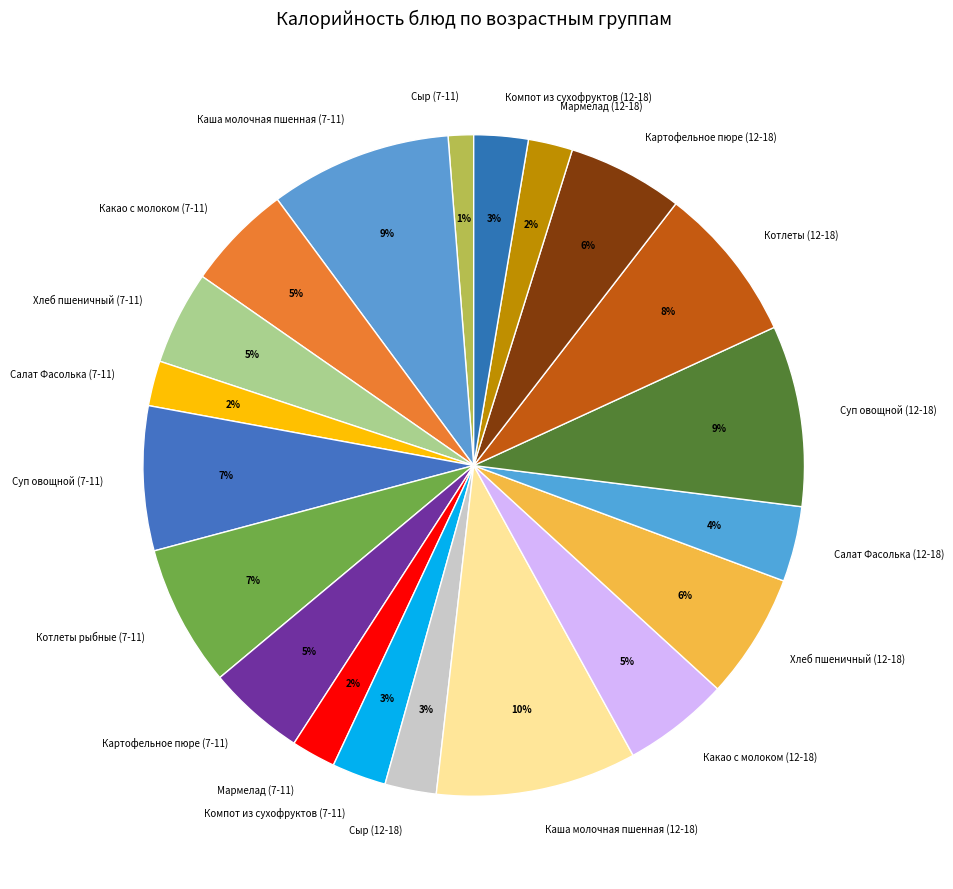

To the nearest percent, what portion does Суп овощной (12-18) represent?

9%